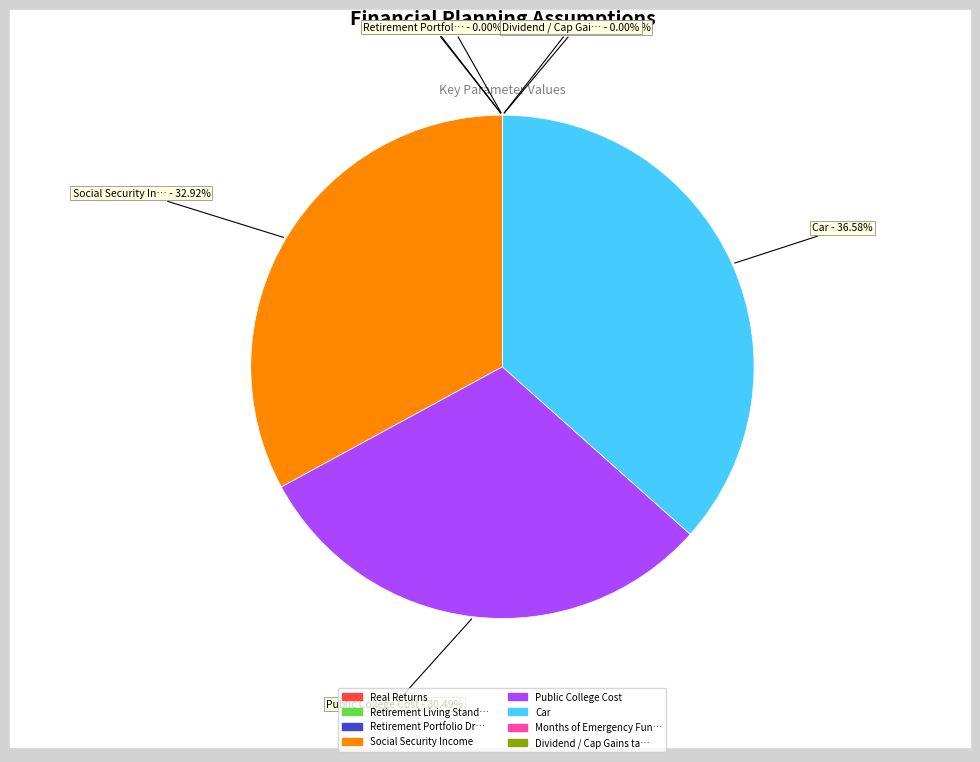

Does any single category account for the majority?

No